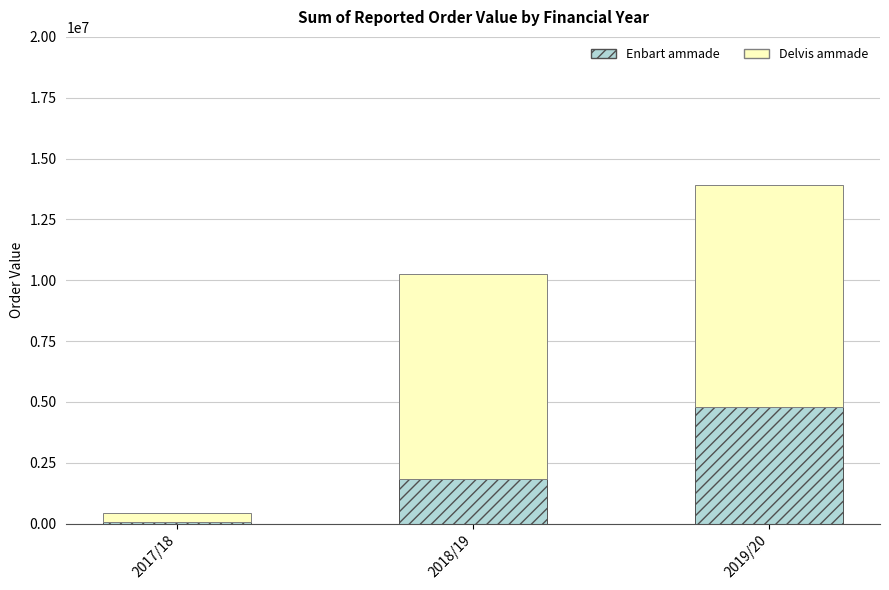

What is the average value of the Enbart ammade series?

2226335.4